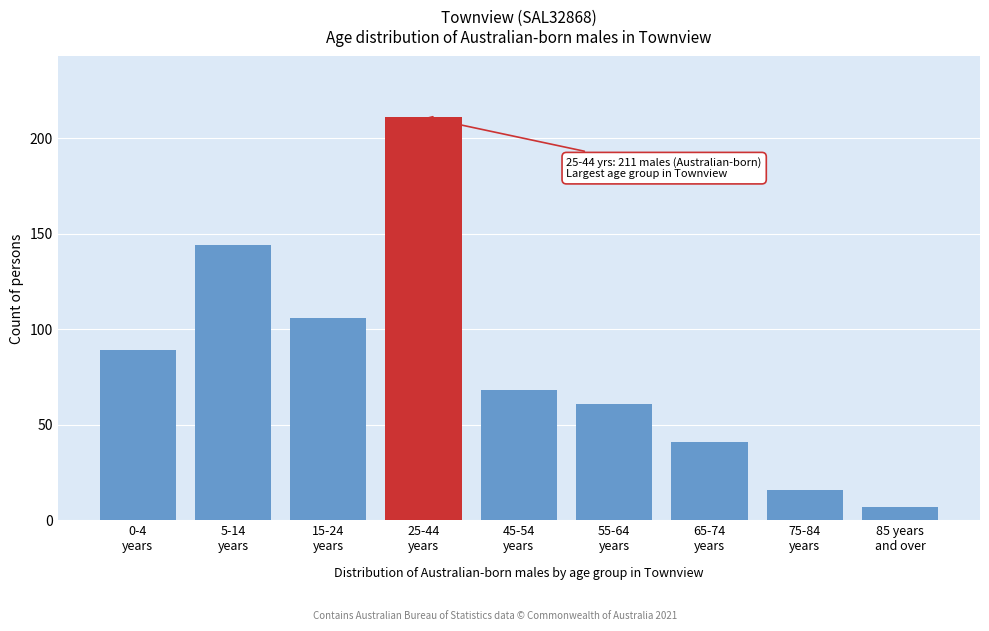

Reading left to right, extract all data points from this chart.

89	144	106	211	68	61	41	16	7